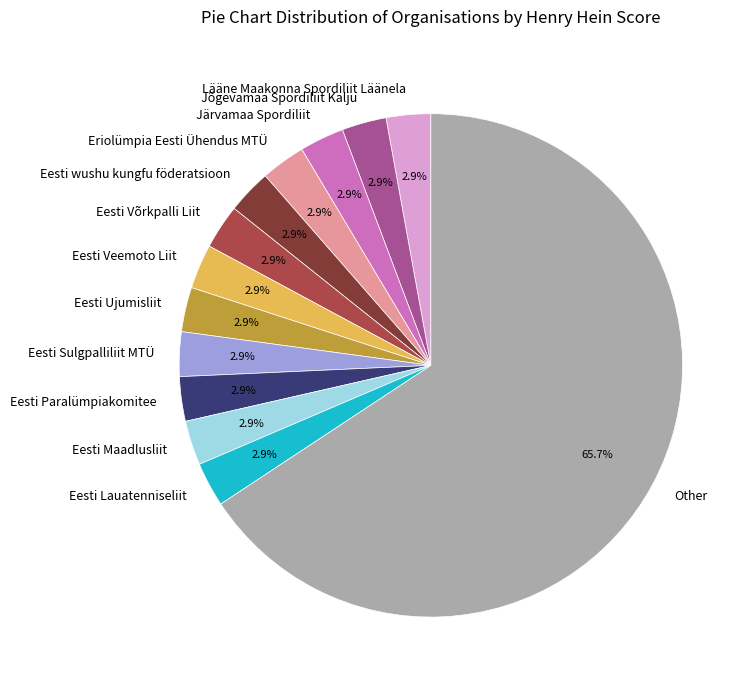

Does any single category account for the majority?

Yes